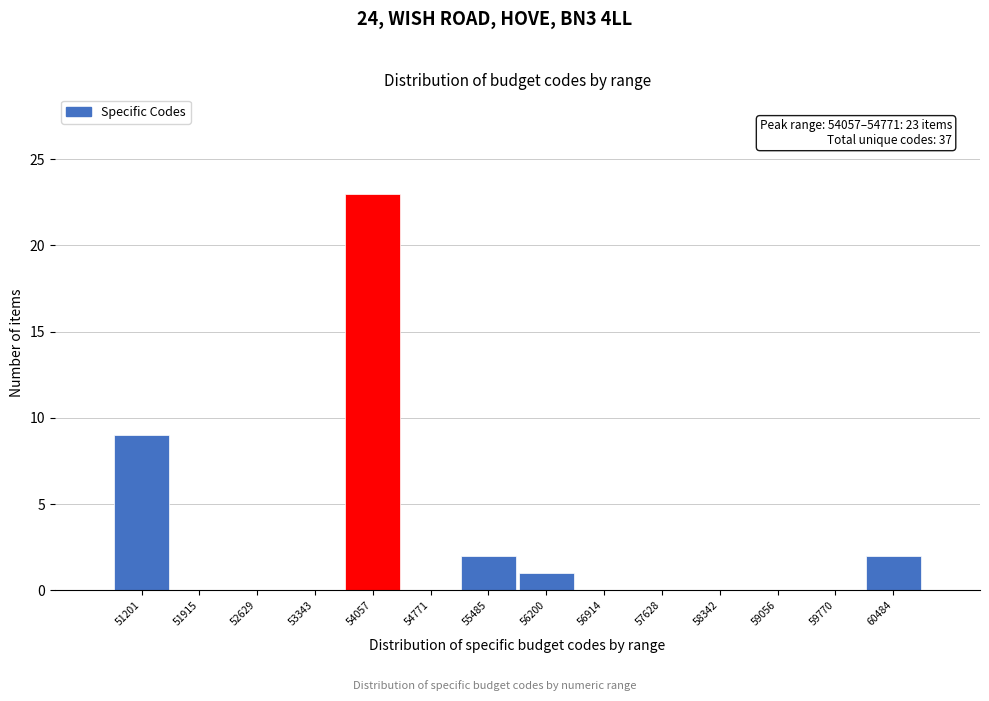

Reading left to right, extract all data points from this chart.

51201=9	51915=0	52629=0	53343=0	54057=23	54771=0	55485=2	56200=1	56914=0	57628=0	58342=0	59056=0	59770=0	60484=2